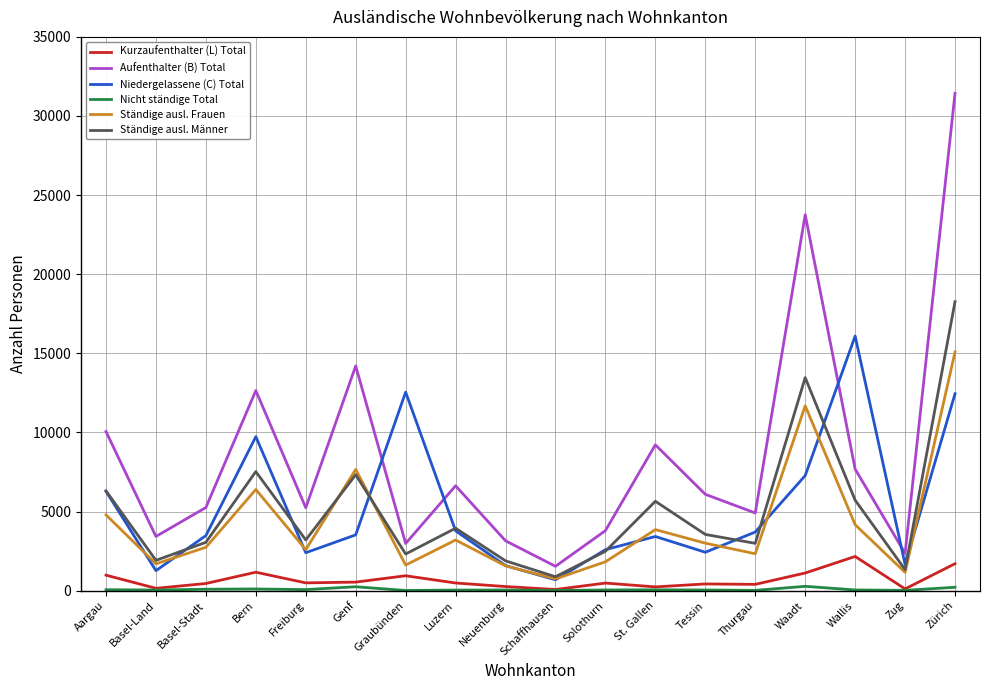

Is it true that Aufenthalter (B) Total equals 1538 at Schaffhausen?

True